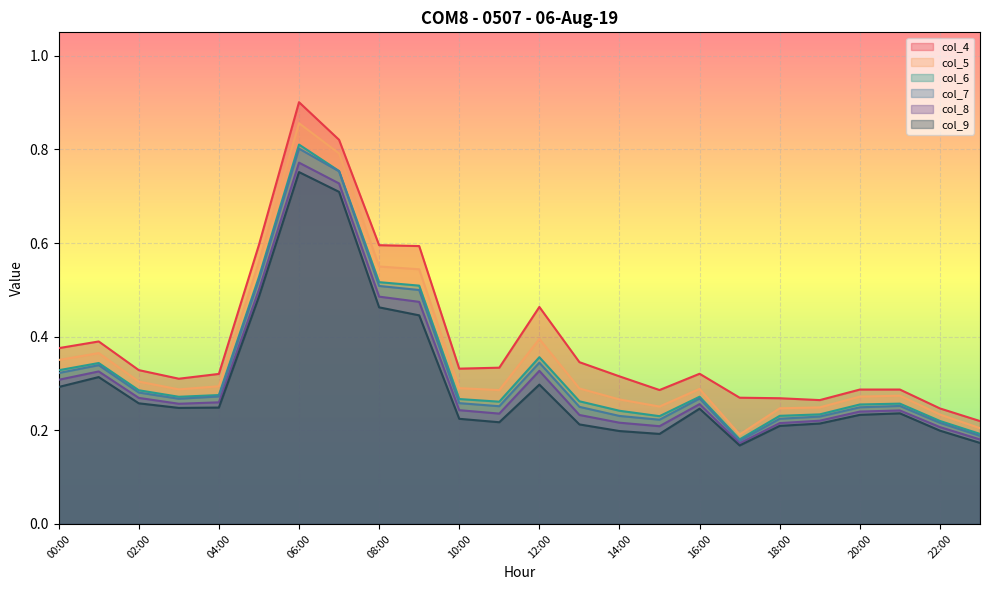

Which series changed the most between 08:00 and 17:00?

col_5